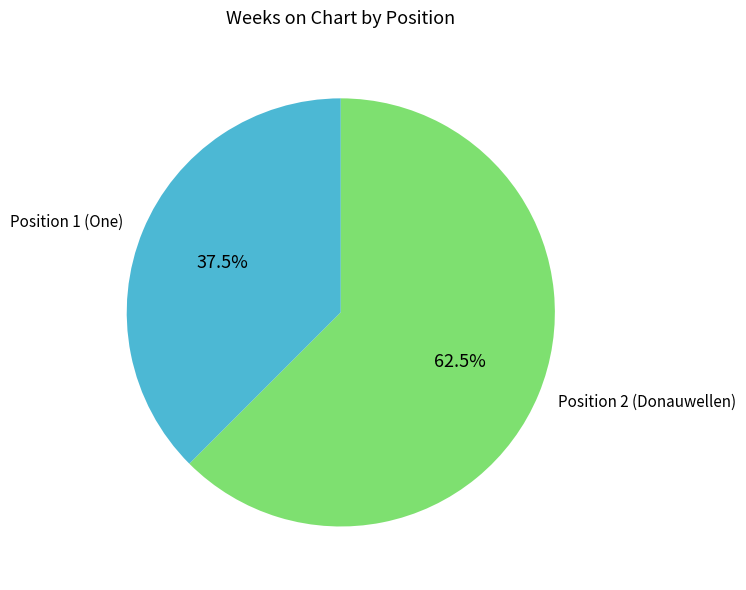

What percentage is NOT represented by Position 1 (One)?

62.5%